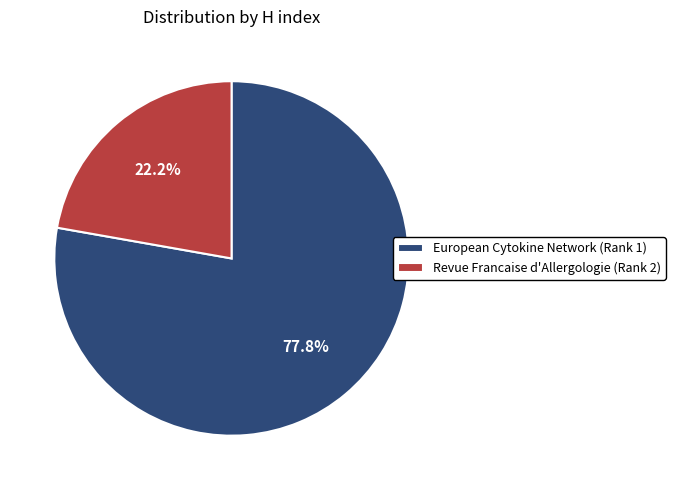

The European Cytokine Network (Rank 1) slice represents 78% of the pie. True or false?

True